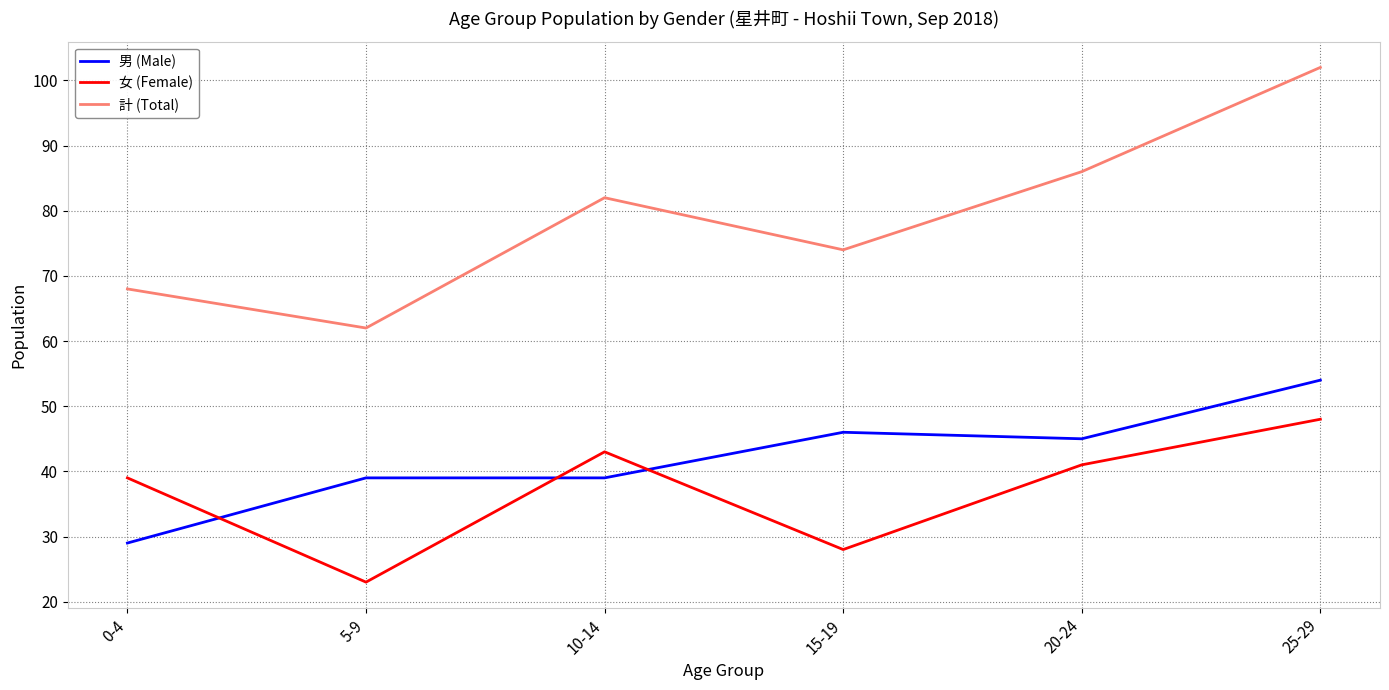

How many lines are shown in the chart?

3